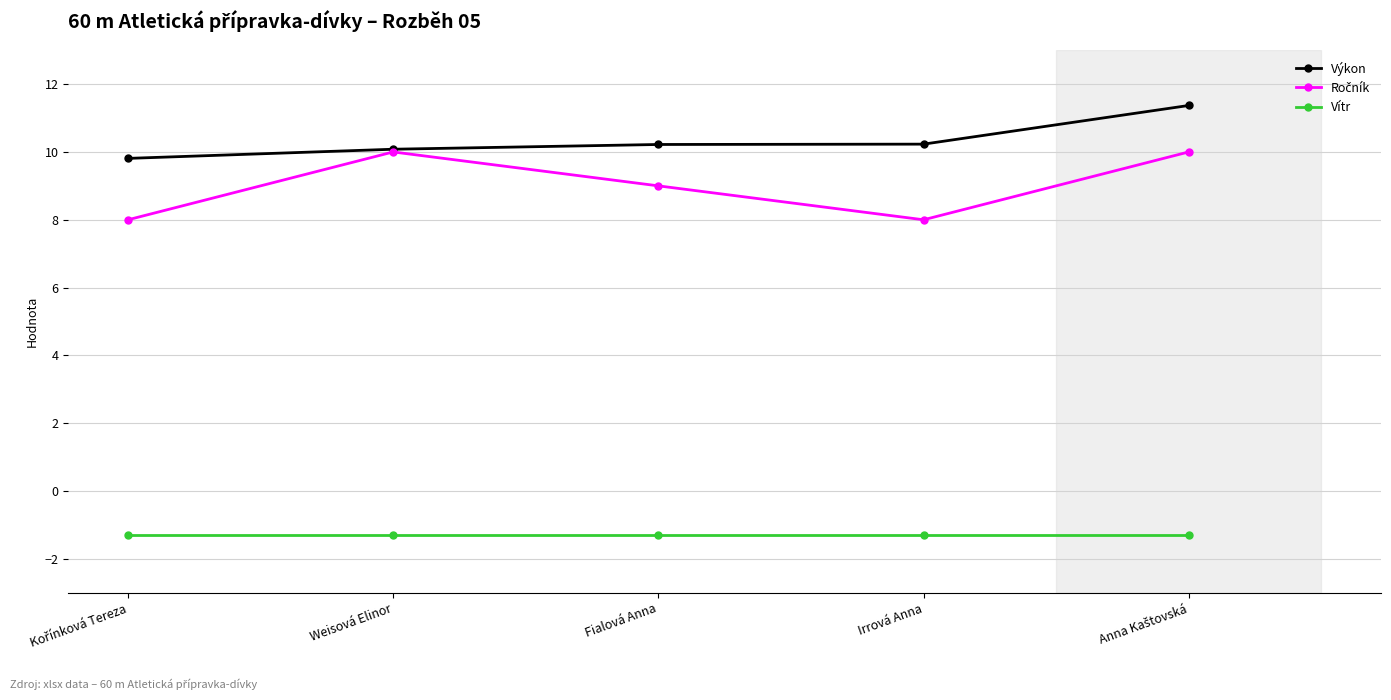

What is the total value across all series at Irrová Anna?

16.9